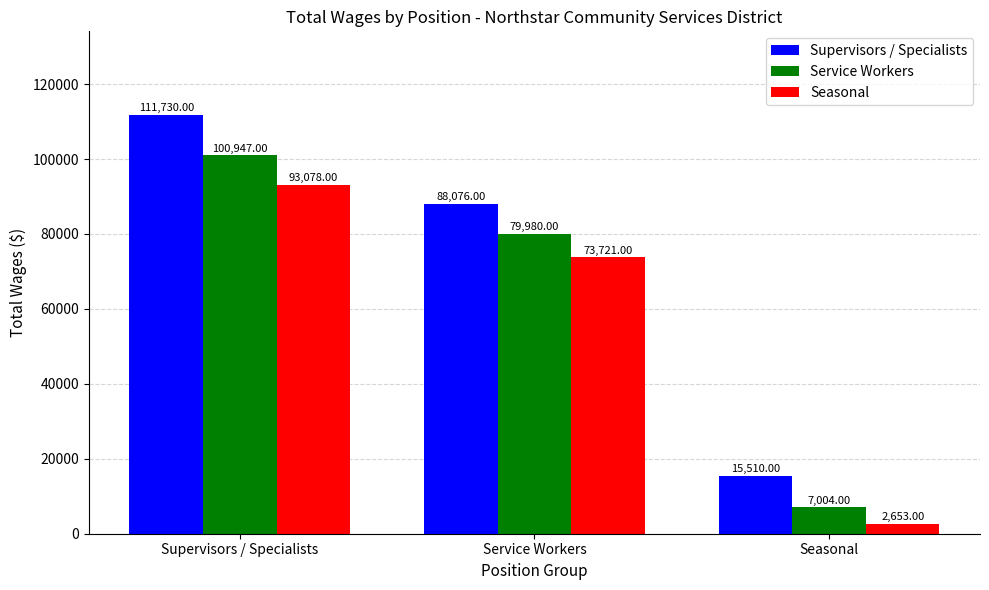

What are all the series names shown in the legend?

Supervisors / Specialists, Service Workers, Seasonal